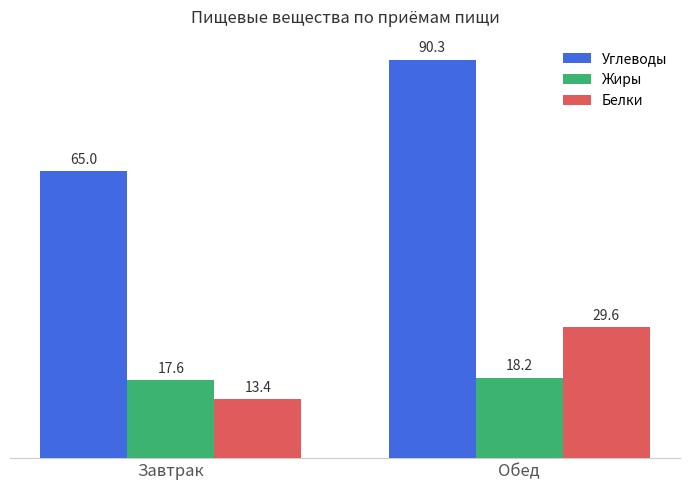

Is the value of Белки at Обед greater than the value of Углеводы at Завтрак?

No